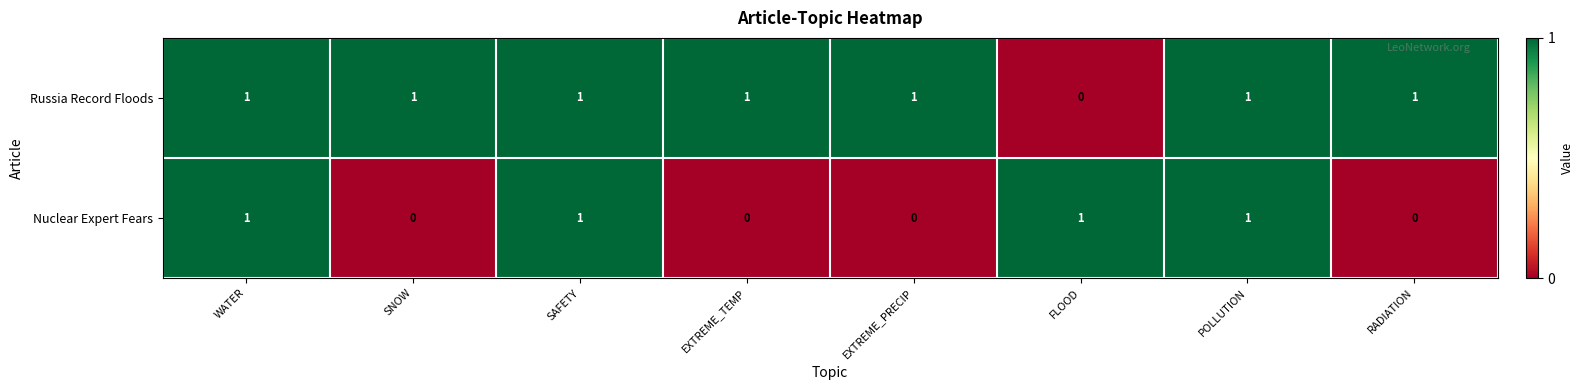

The Russia Record Floods series shows 0 at SAFETY. True or false?

False